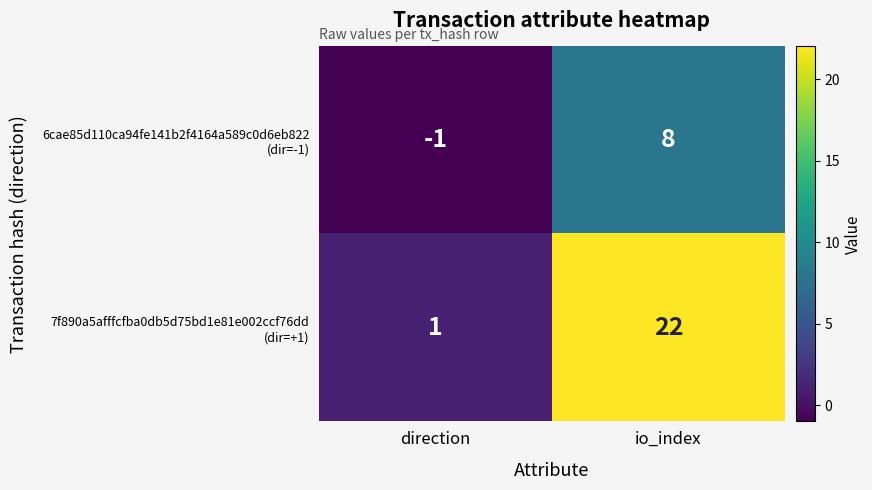

What is the total value across all series at io_index?

30